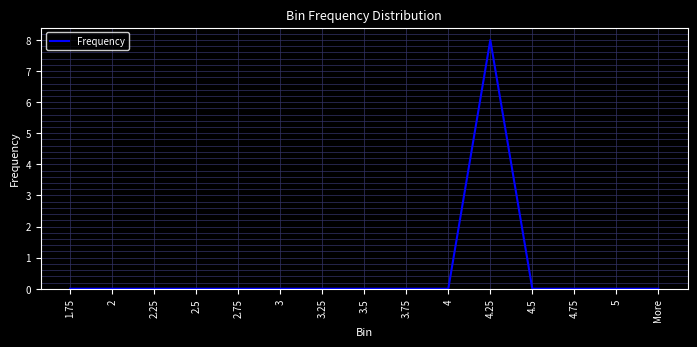

Does the chart display data point markers on the line(s)?

No